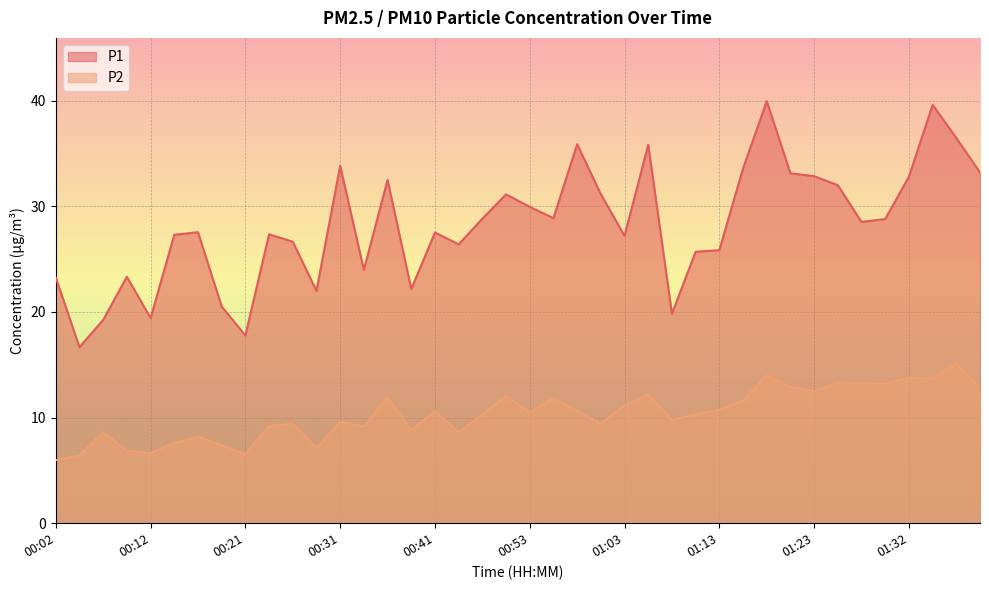

True or false: P1 and P2 cross at least once.

False